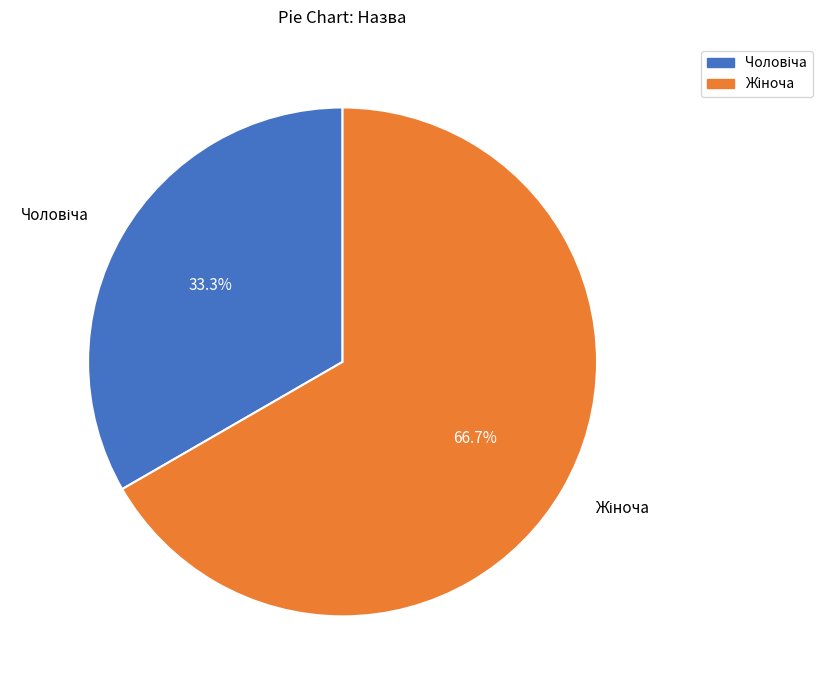

How many segments does this pie chart have?

2